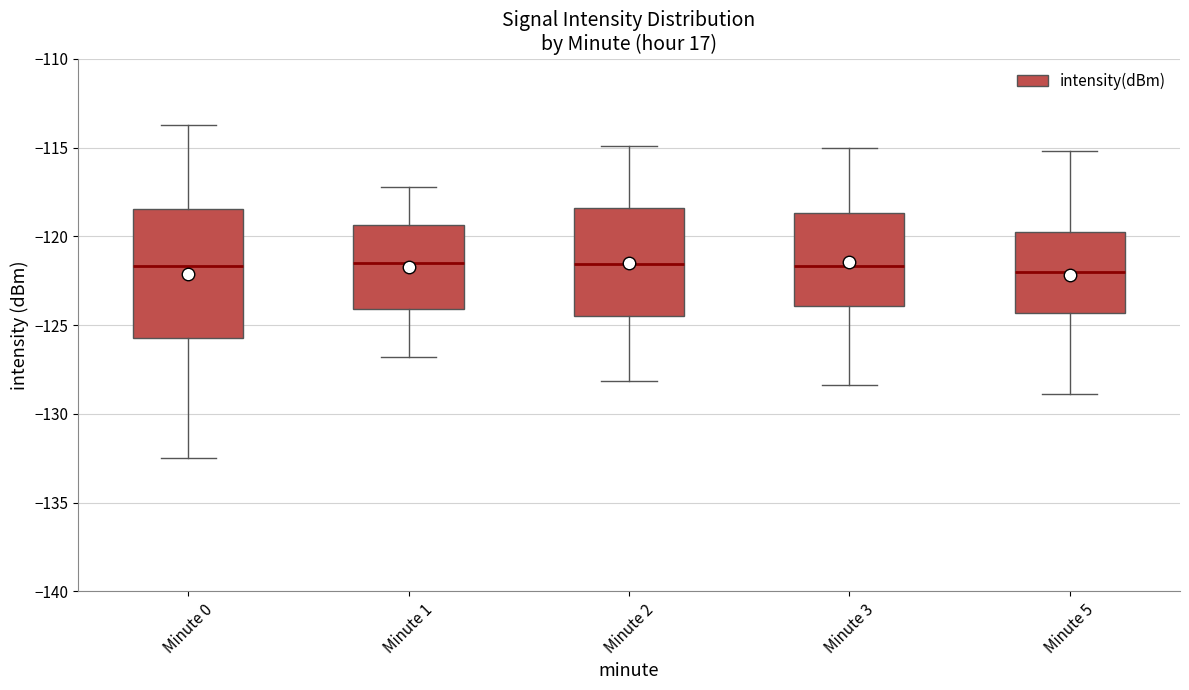

Comparing the boxes themselves (not the whiskers), which one is the tallest?

Minute 0